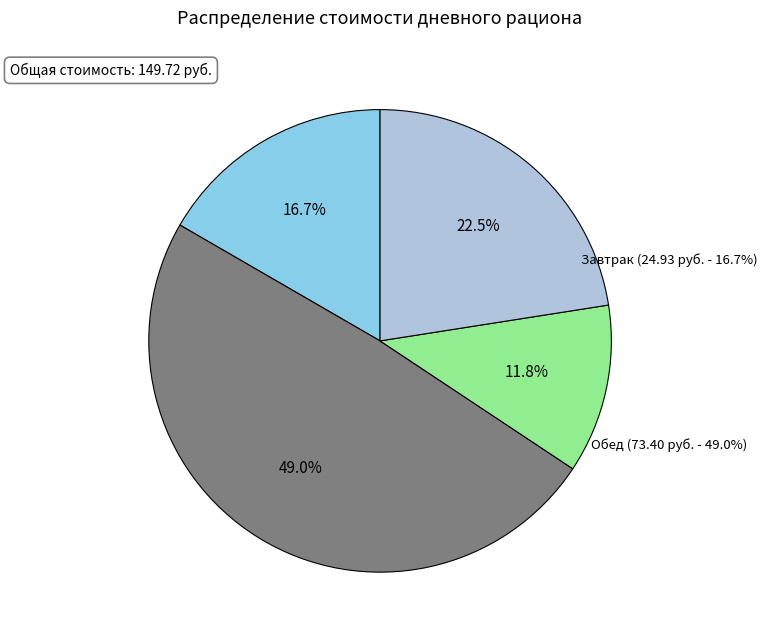

The Завтрак slice represents 17% of the pie. True or false?

True